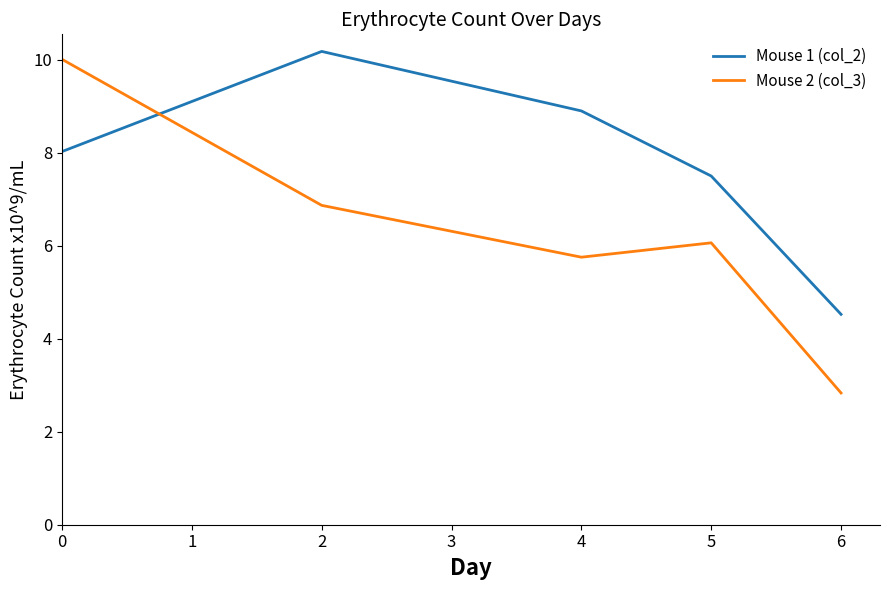

After their last crossing, which series has the higher values: Mouse 2 (col_3) or Mouse 1 (col_2)?

Mouse 1 (col_2)